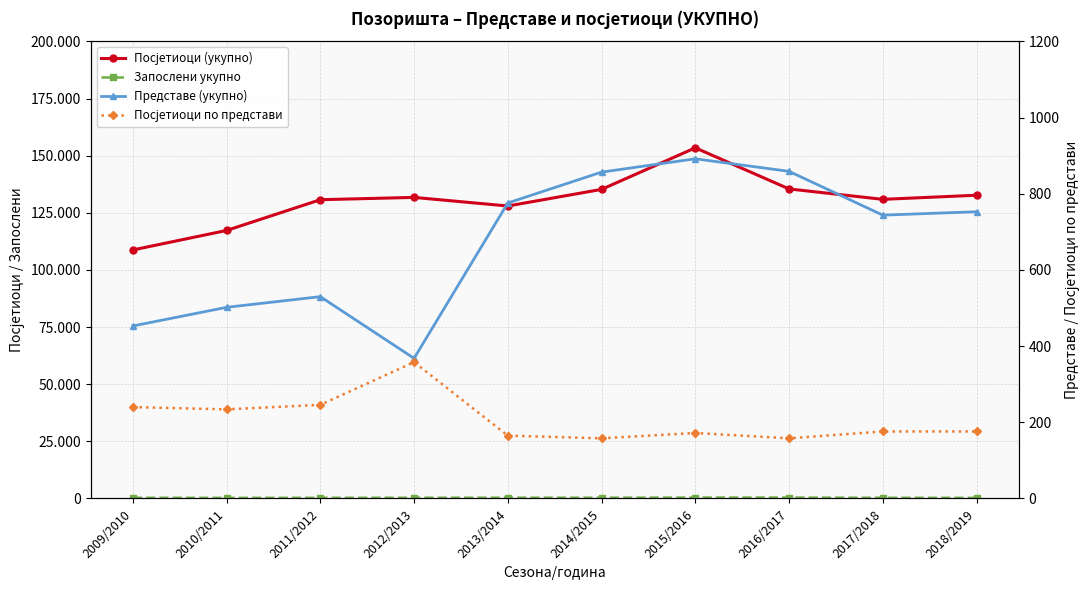

Is it true that Посјетиоци по представи equals 75 at 2017/2018?

False